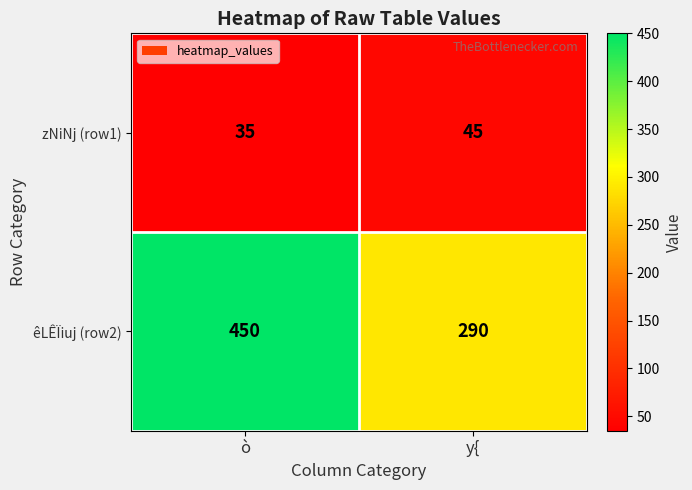

The value of zNiNj (row1) at y{ is 45. True or false?

True